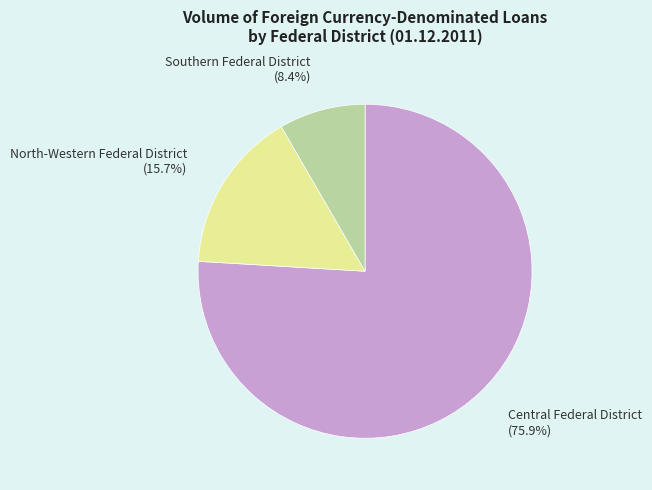

Is there any slice that represents more than half of the pie?

Yes